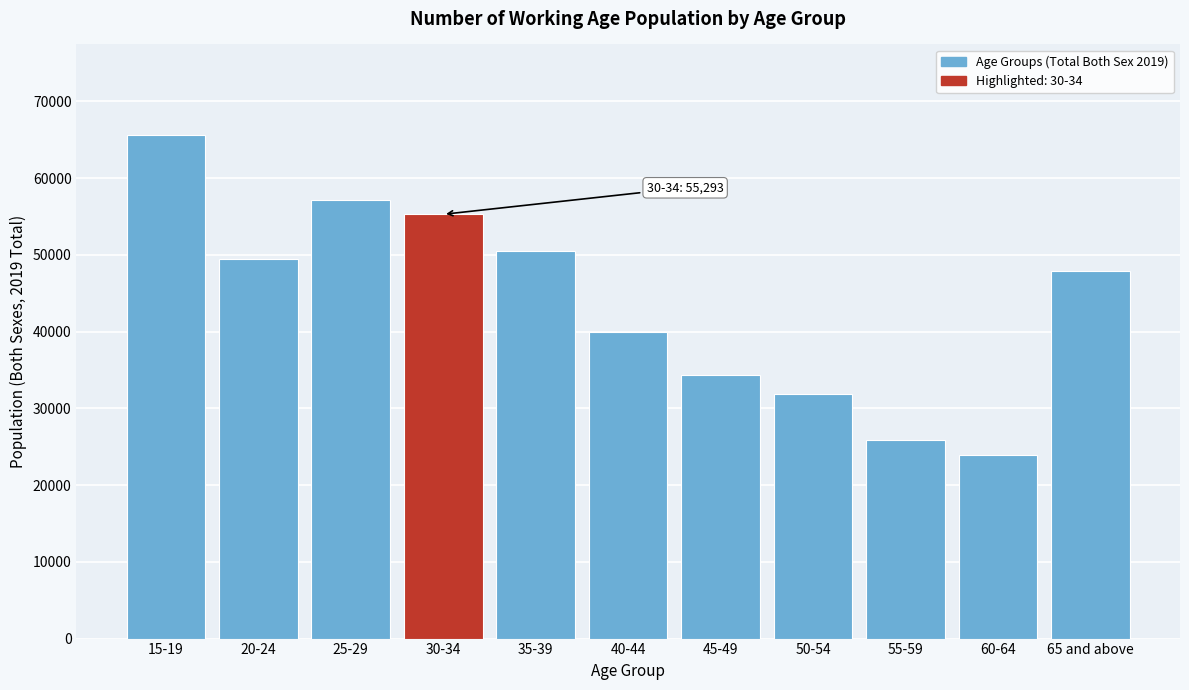

Reading left to right, what are all the values shown in this chart?

15-19=65618	20-24=49432	25-29=57115	30-34=55293	35-39=50547	40-44=39910	45-49=34410	50-54=31829	55-59=25823	60-64=23891	65 and above=47950